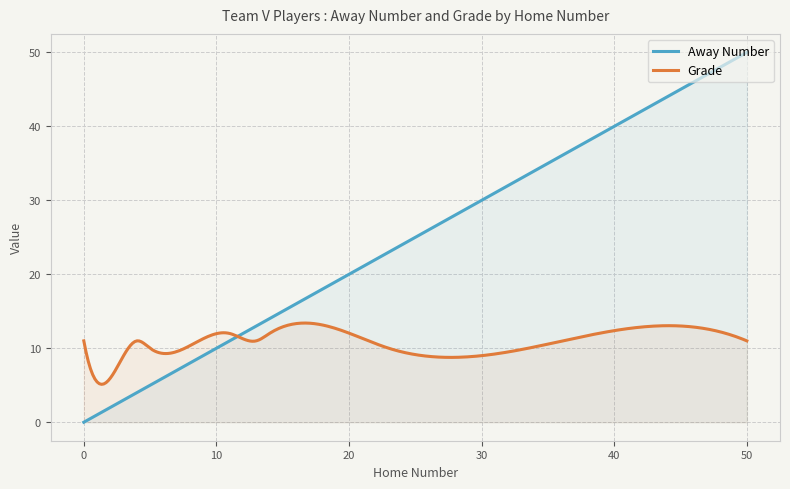

Does the chart have visible grid lines?

Yes